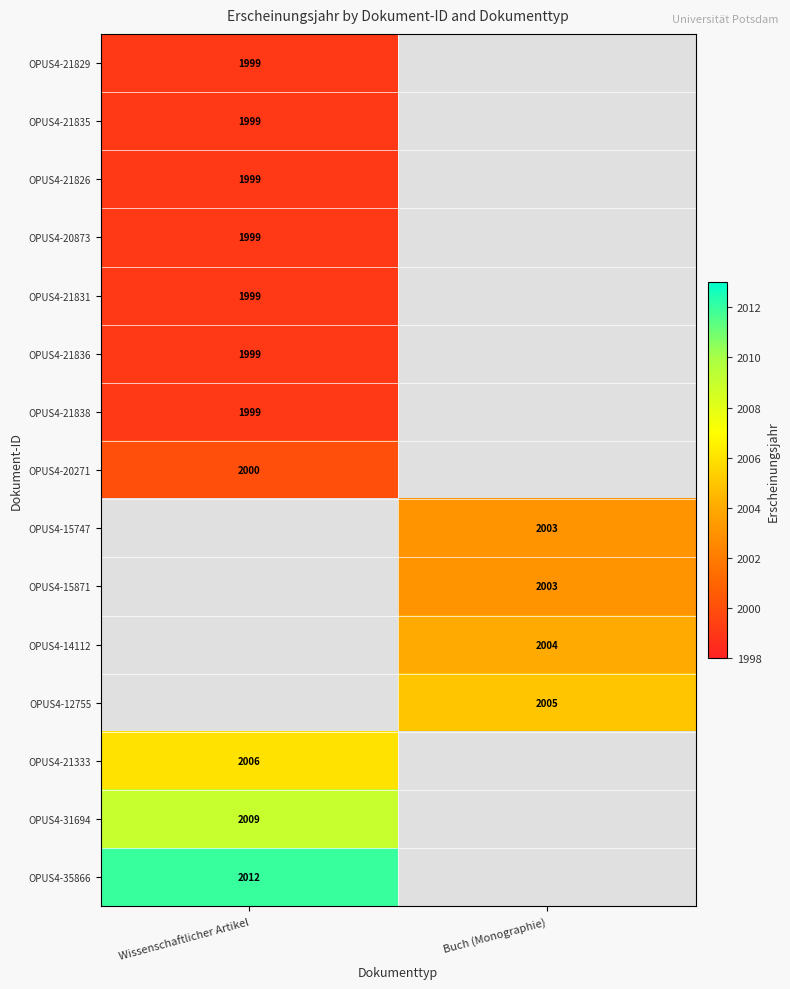

At how many categories does at least one series exceed 2011?

1